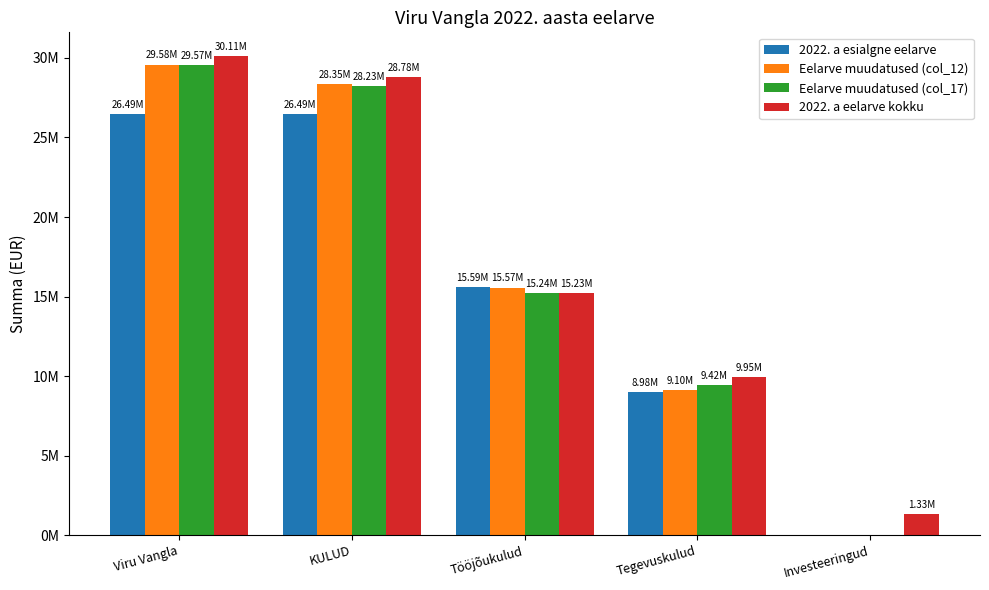

Are the bars grouped side by side (vs. stacked)?

Yes